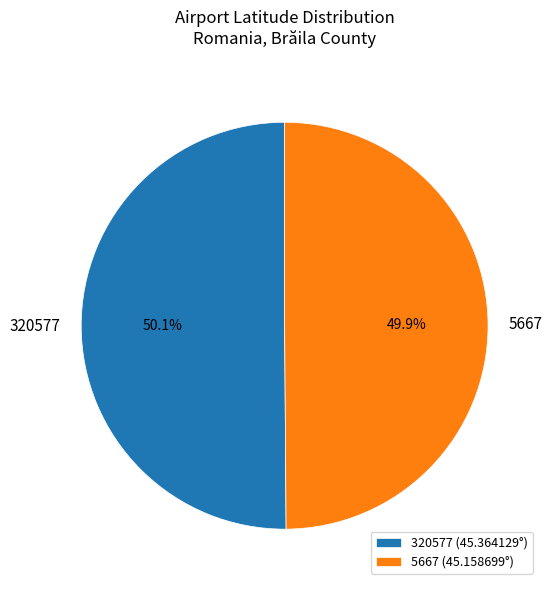

The 320577 slice represents 50% of the pie. True or false?

True